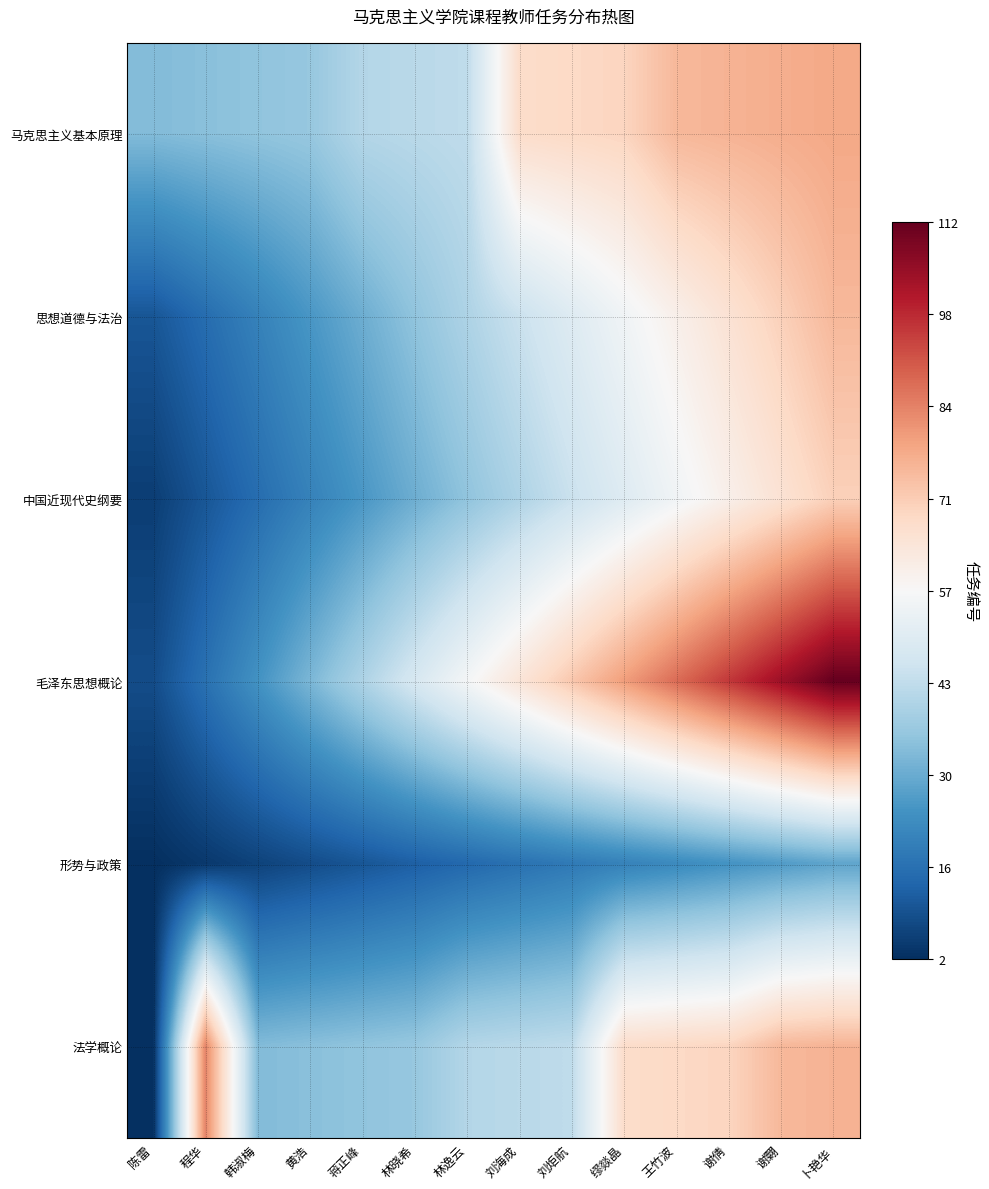

Rank the series at 谢翾 from lowest to highest value.

形势与政策, 中国近现代史纲要, 思想道德与法治, 法学概论, 马克思主义基本原理, 毛泽东思想概论